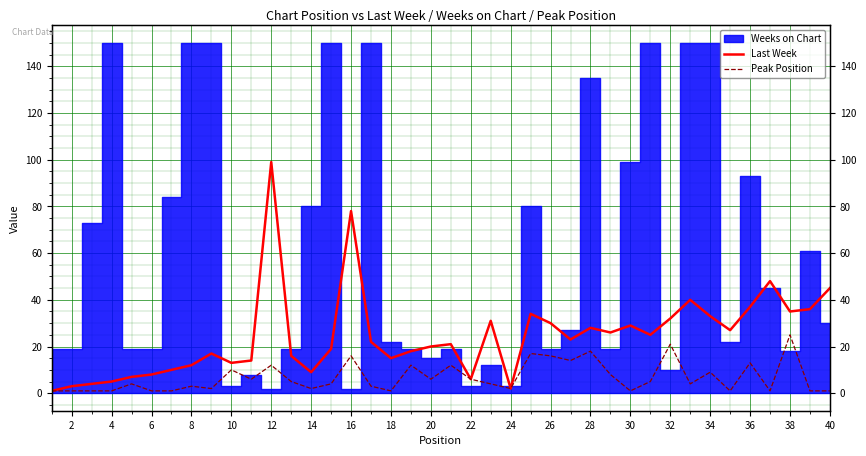

What is the difference between the second highest and minimum values in the Last Week series?

77